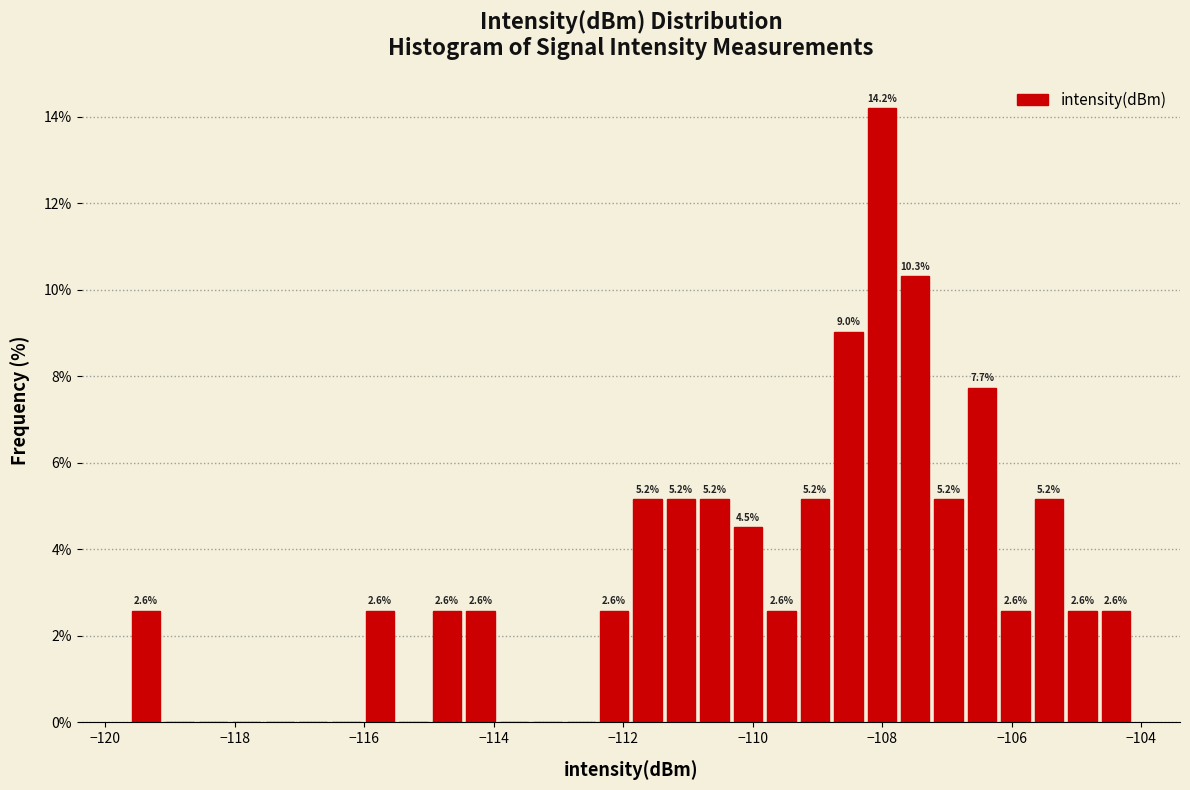

Read against the x-axis, roughly where is the centre of the tallest bar?

-108.0